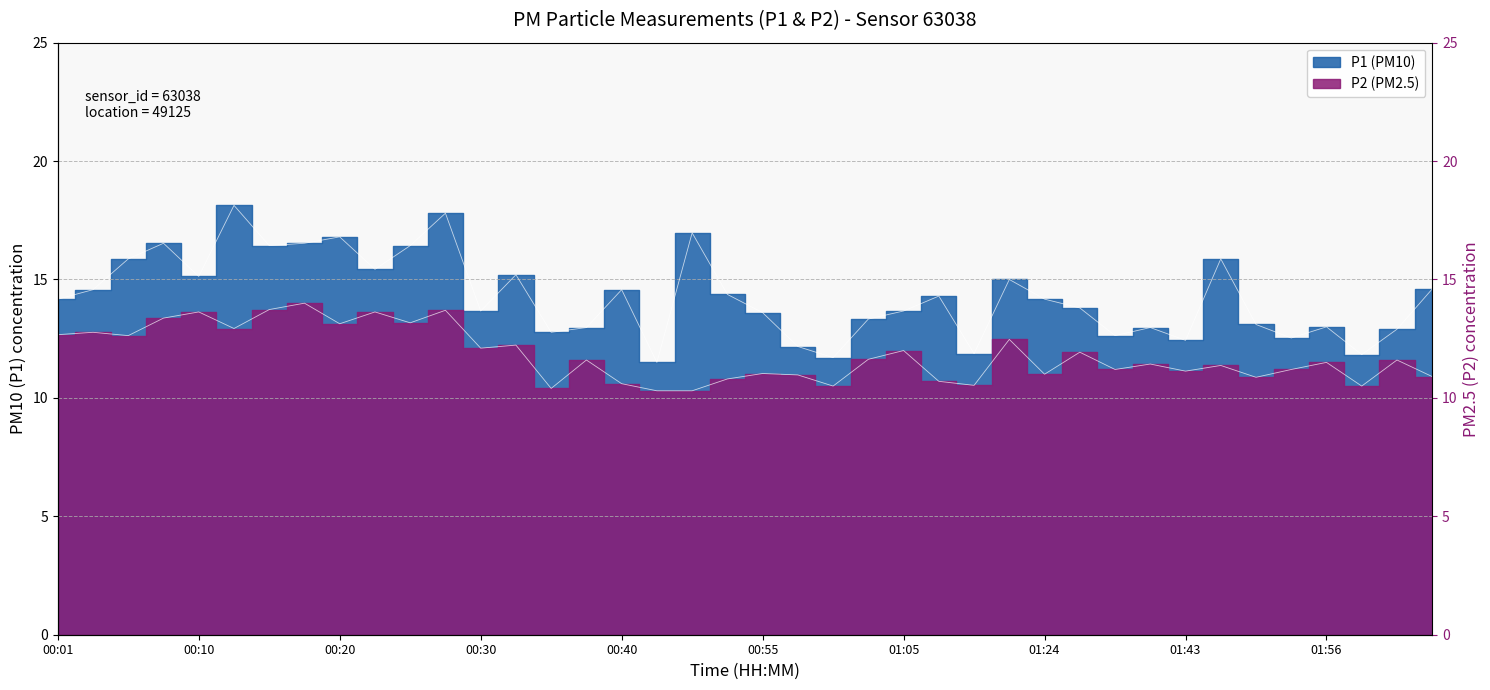

Rank the series by their maximum value, from lowest to highest.

P2, P1